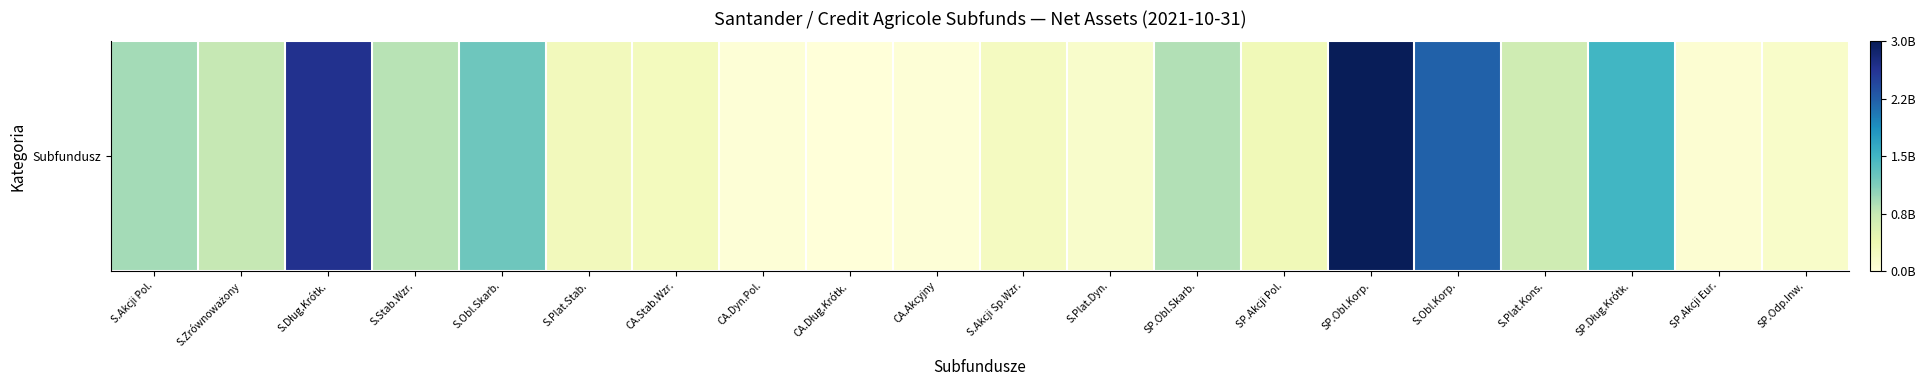

True or false: the data shows 259833726.7 at S.Akcji Sp.Wzr..

True